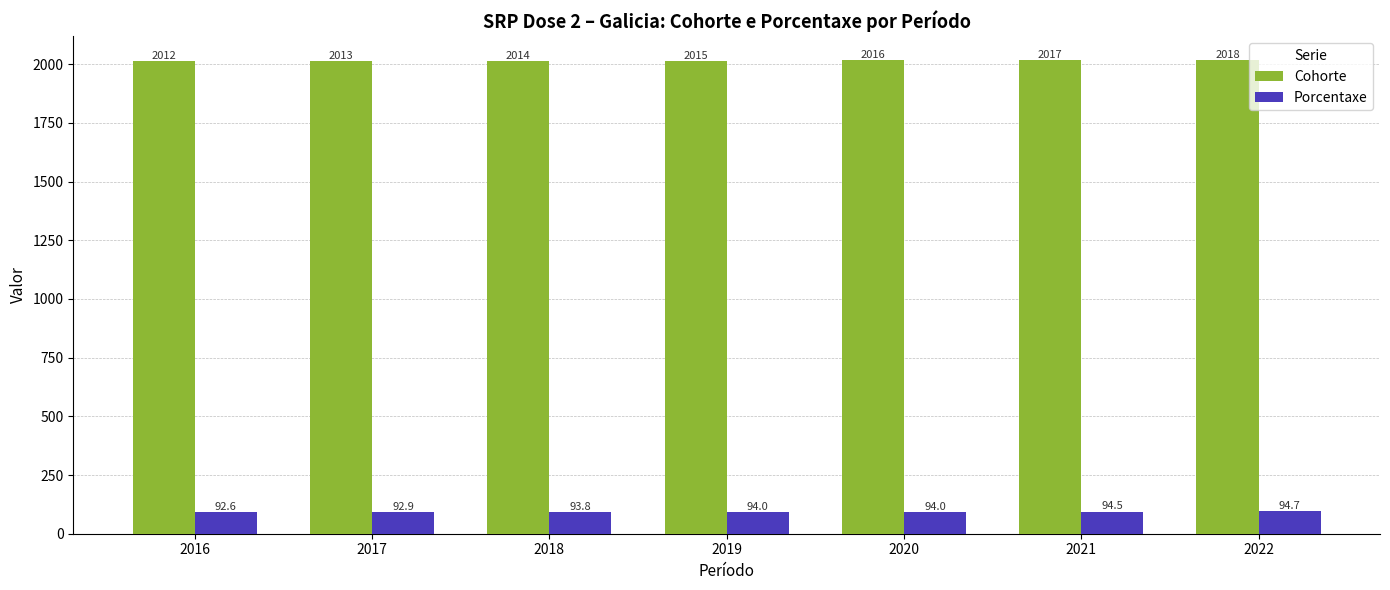

How many Cohorte values are between 2013 and 2017?

5